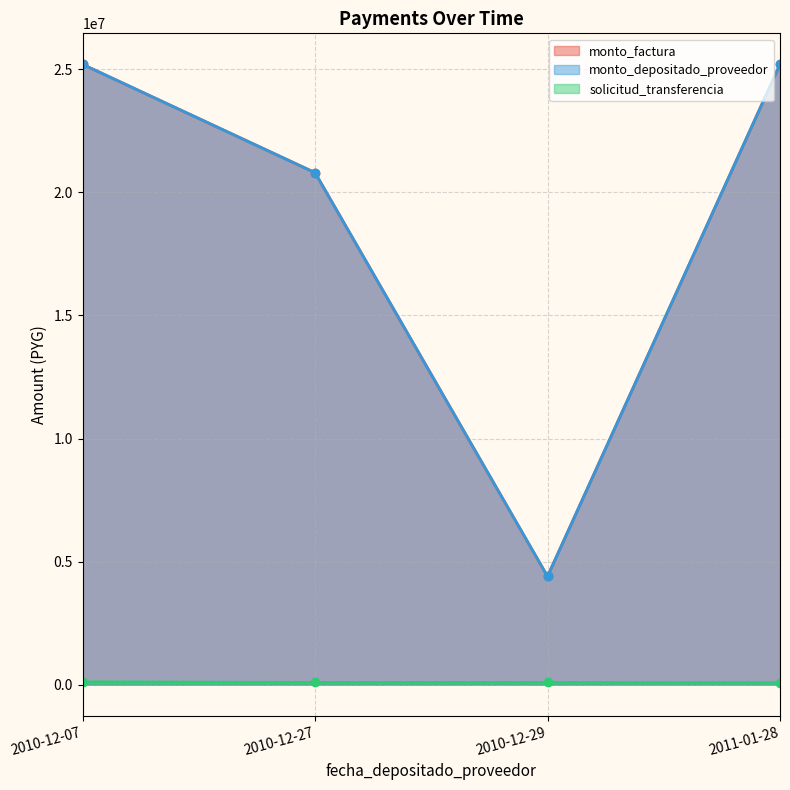

The value of monto_factura at 2010-12-29 is 7417991. True or false?

False